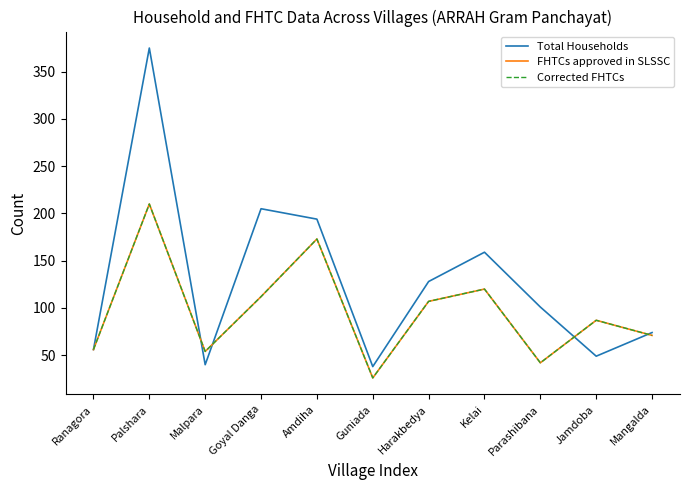

What is the difference between the Corrected FHTCs values at Palshara and Harakbedya?

103